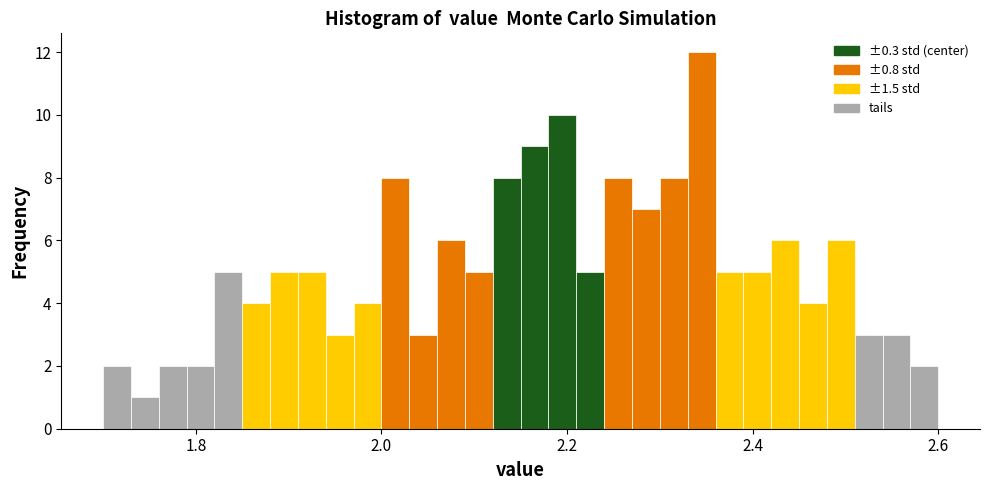

Read against the x-axis, roughly where is the centre of the tallest bar?

2.34